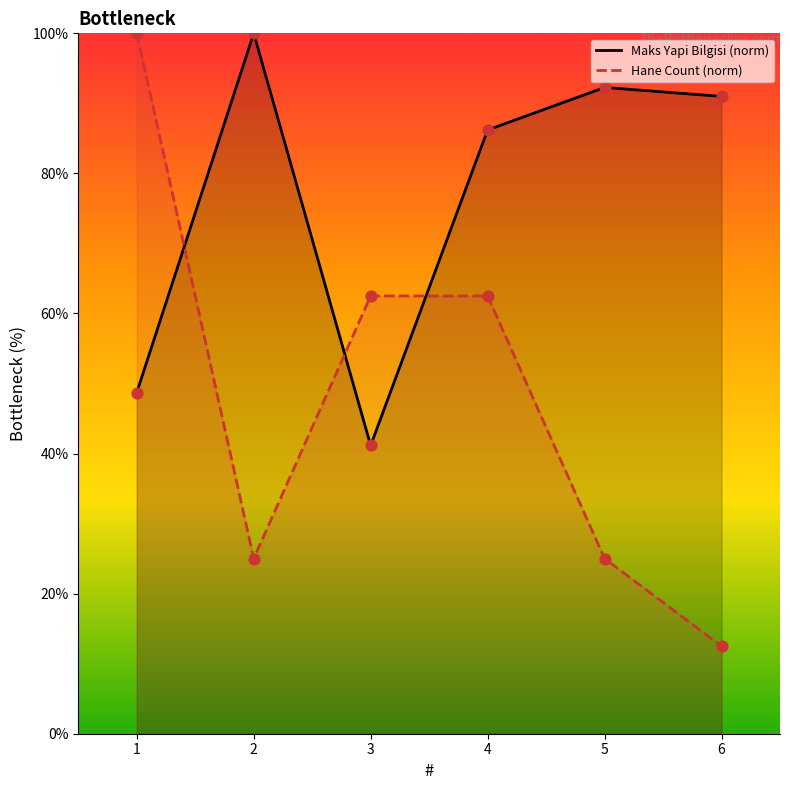

What are all the series names shown in the legend?

Maks Yapi Bilgisi (norm), Hane Count (norm)